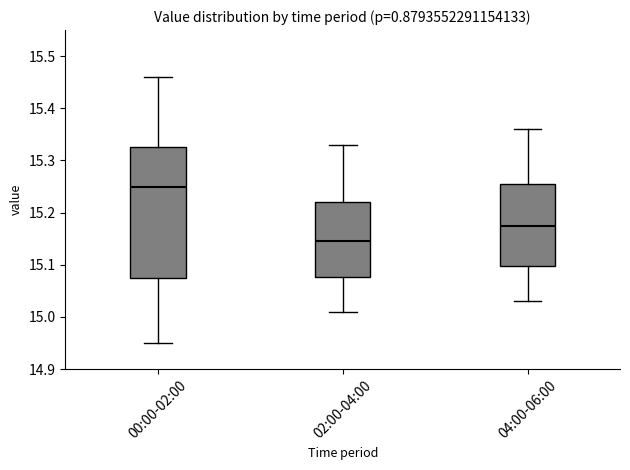

Reading left to right, read every box against the y-axis: the position of its median line, the range the box covers, and the ends of its whiskers. The values are not printed on the chart, so give them approximately, as read against the axis.

00:00-02:00: median 15.25, box 15.08 to 15.33, whiskers 14.95 to 15.46
02:00-04:00: median 15.15, box 15.08 to 15.22, whiskers 15.01 to 15.33
04:00-06:00: median 15.18, box 15.10 to 15.26, whiskers 15.03 to 15.36